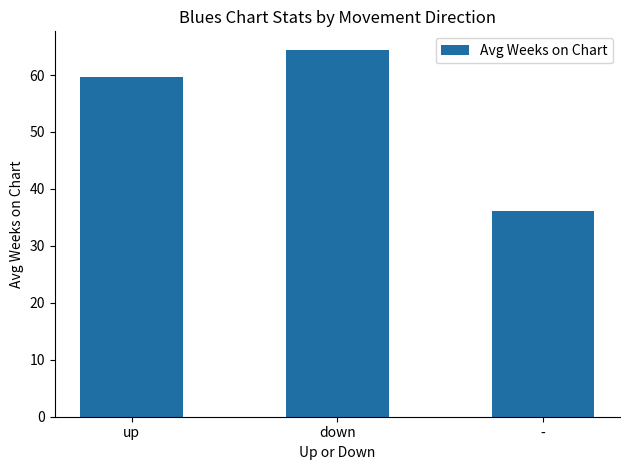

How many data points are less than 59?

1